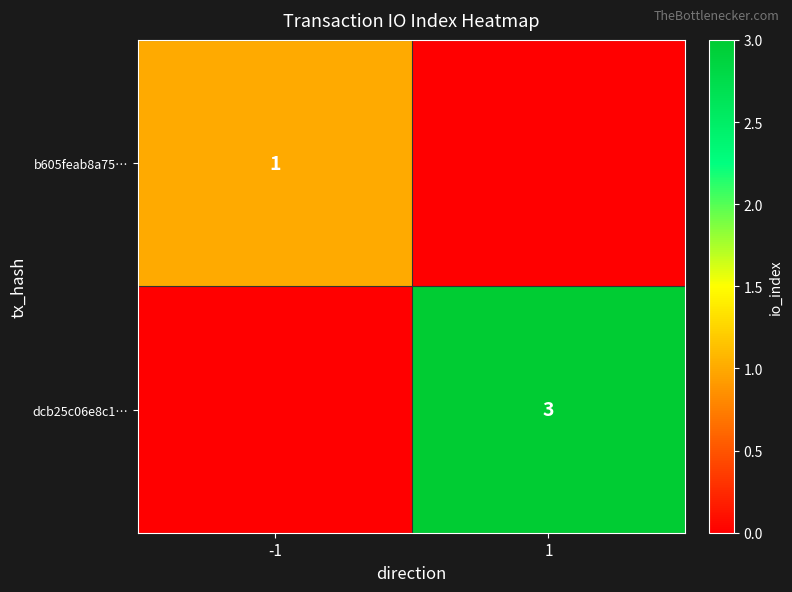

Is the value of b605feab8a75… at -1 greater than the value of dcb25c06e8c1… at 1?

No